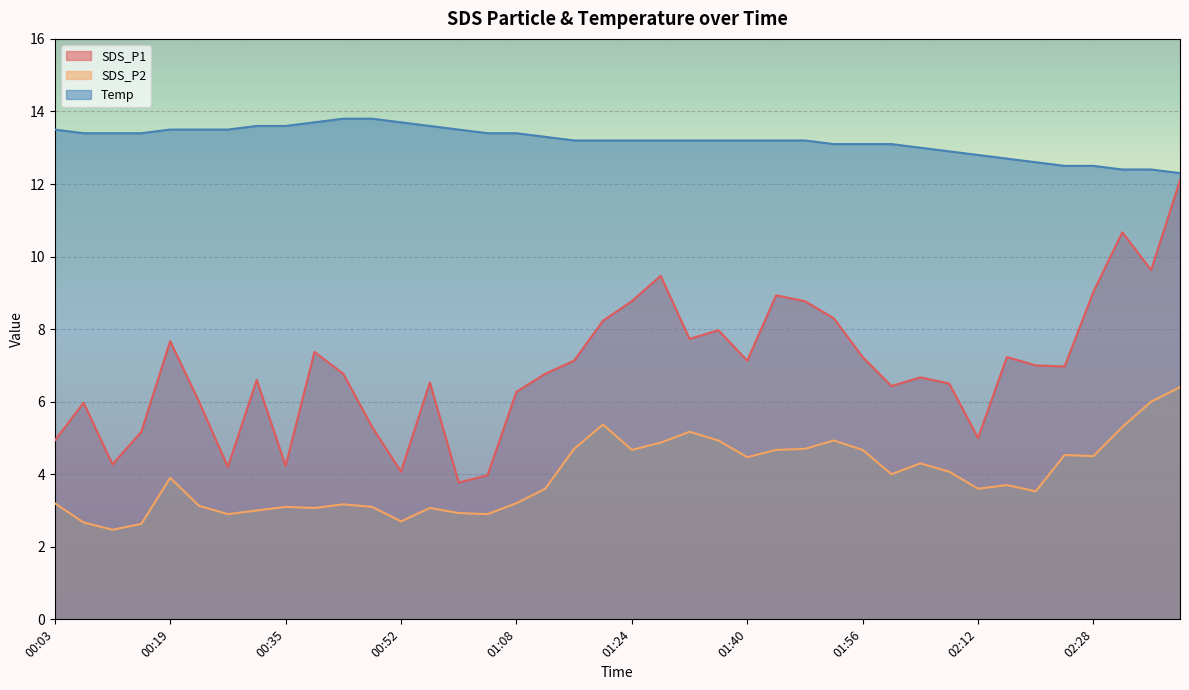

Between 00:27 and 02:12, which series saw the biggest shift?

SDS_P1